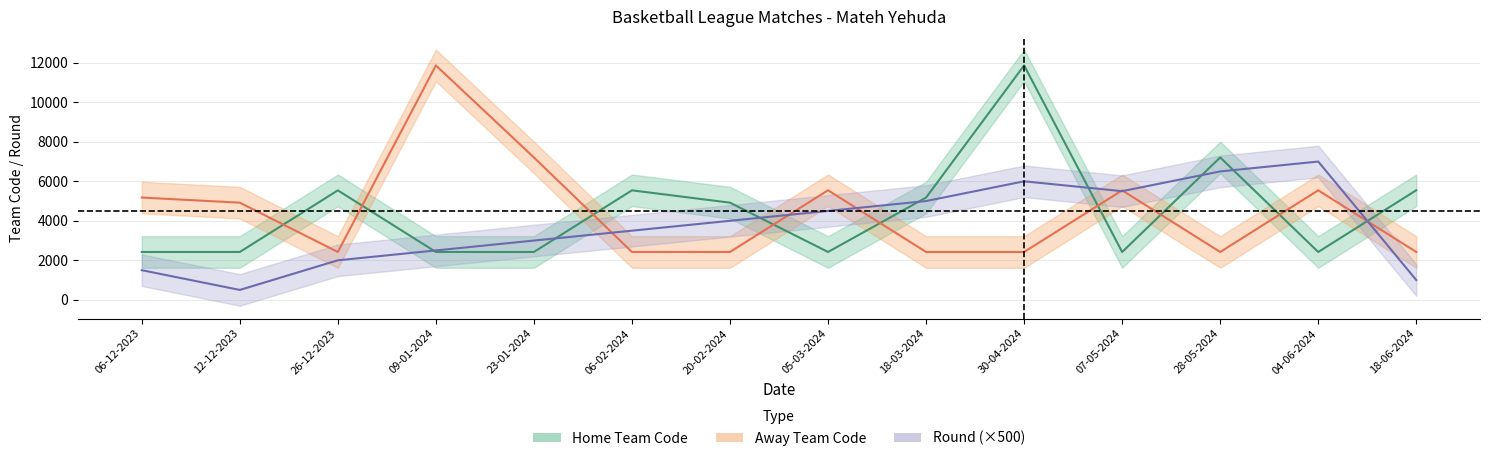

What position from the right is 30-04-2024?

5